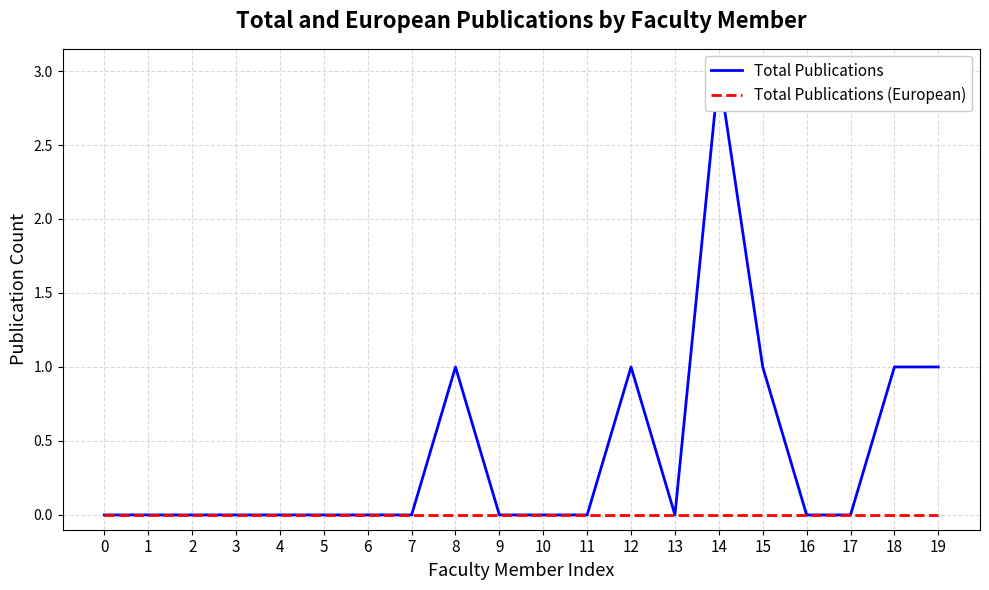

Where is the first local minimum for Total Publications?

13